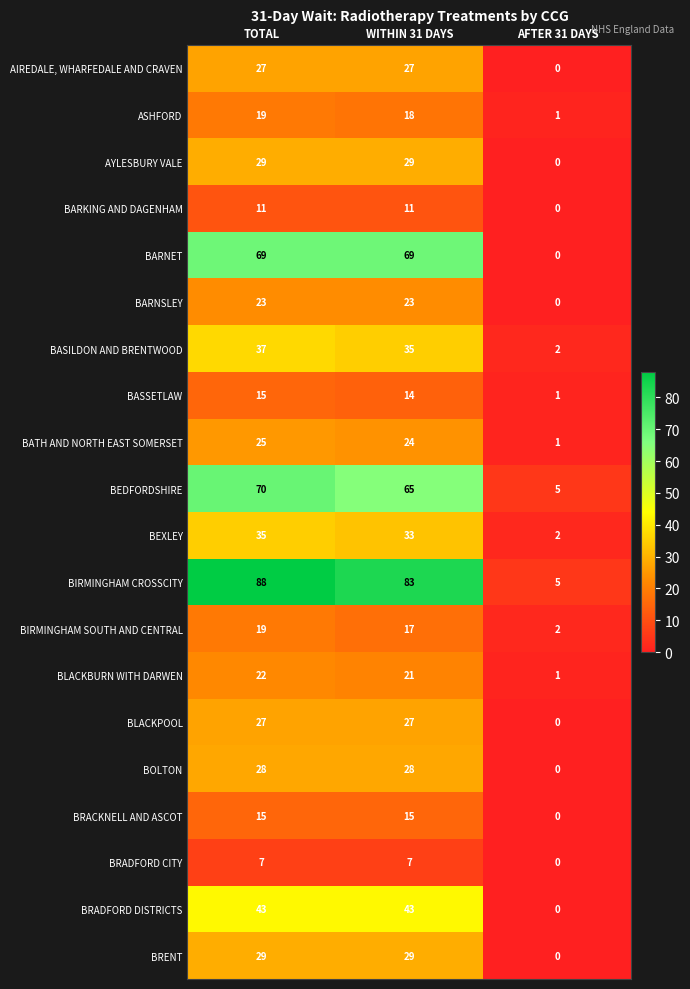

Where does the BEDFORDSHIRE series first go above 65?

TOTAL